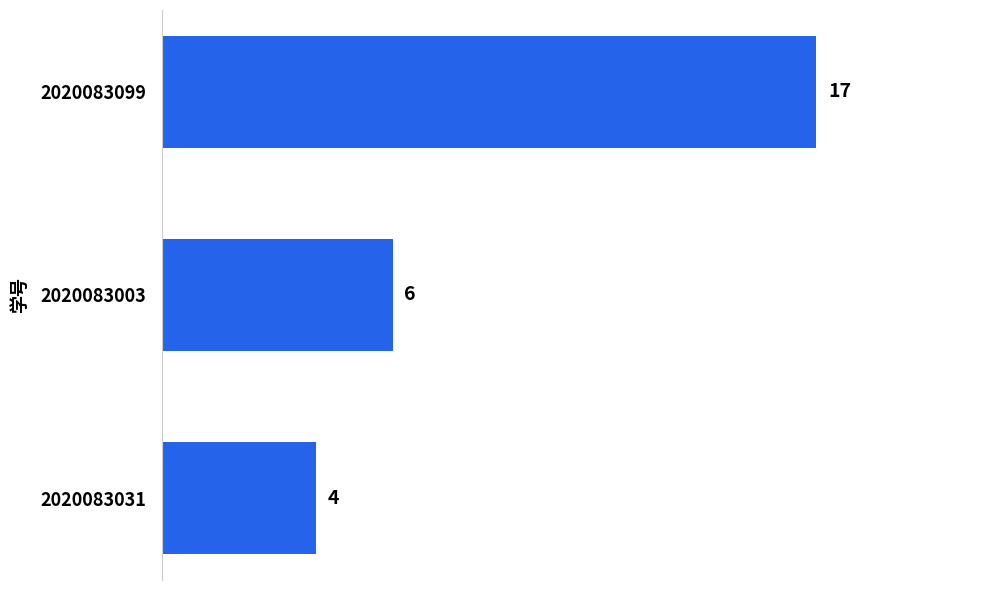

Are the bars grouped side by side (vs. stacked)?

No